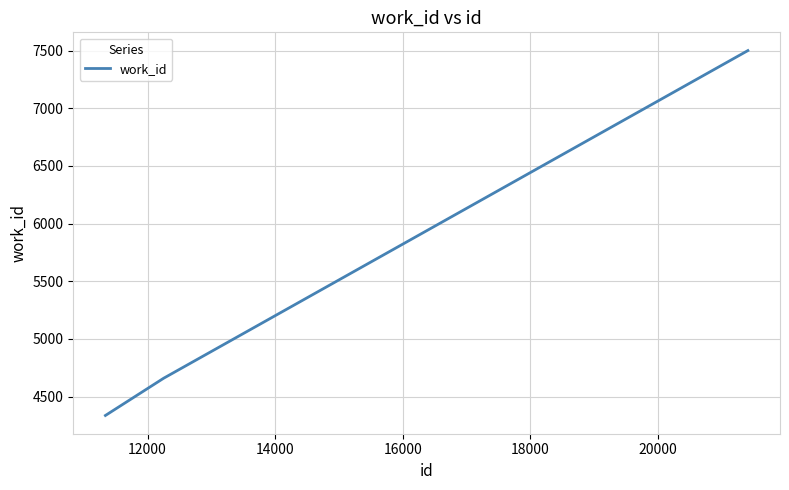

What is the difference between the second highest and minimum values?

323